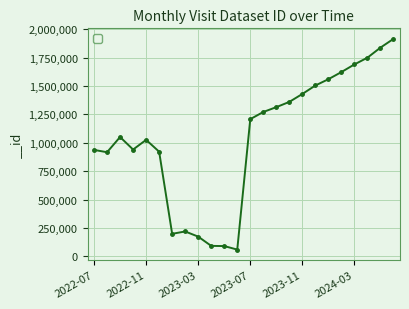

What is the value of the 21st point from the left?

1690000